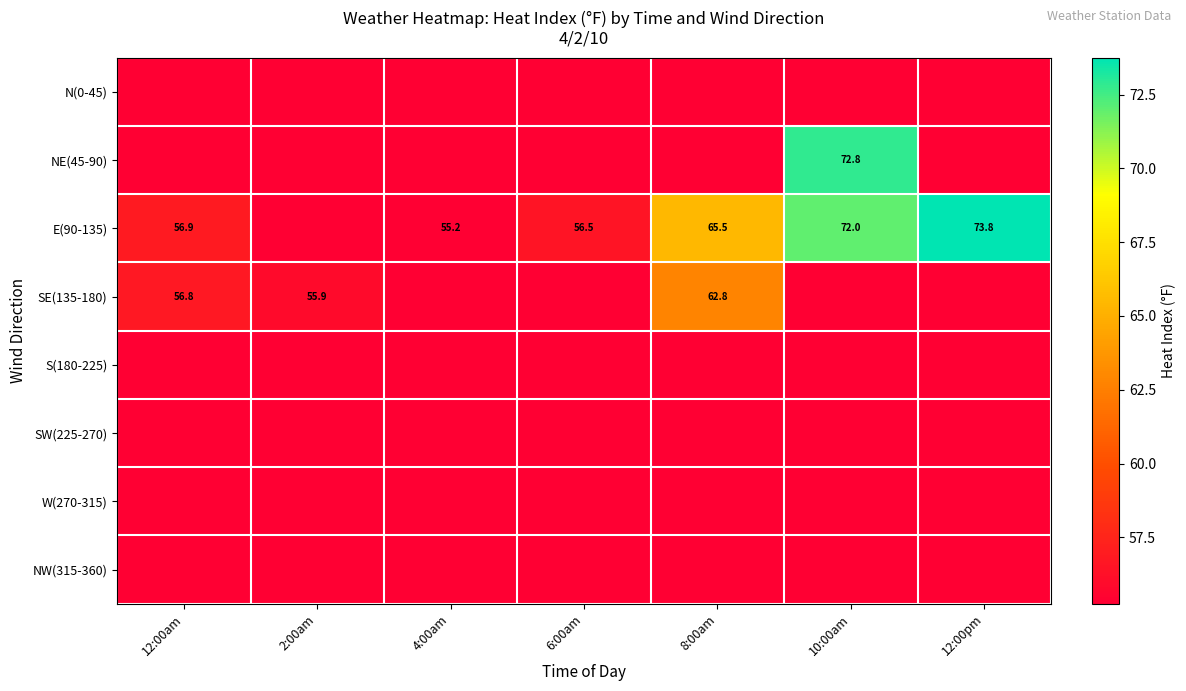

The value of N(0-45) at 2:00am is 88.3. True or false?

False